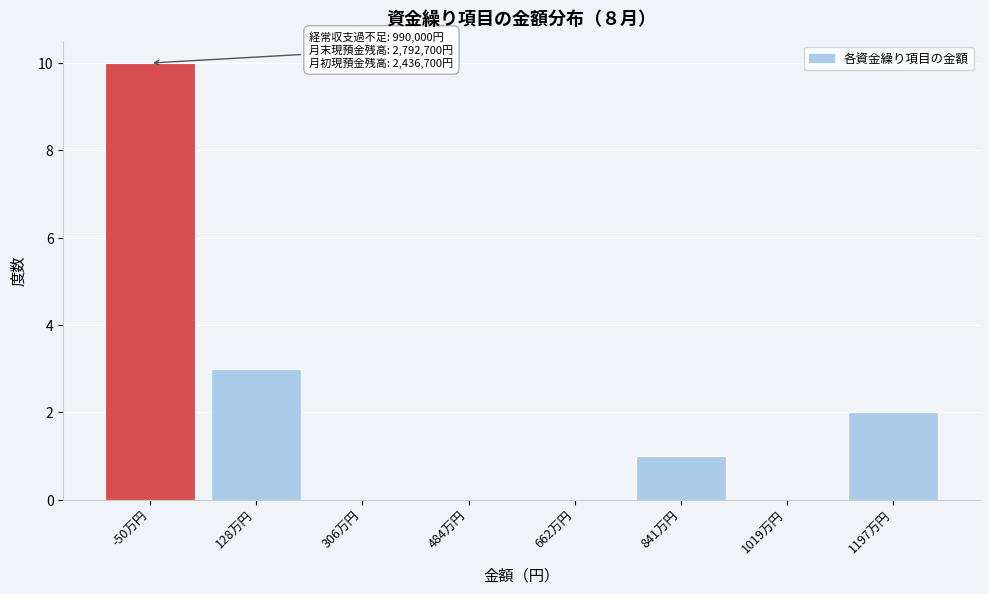

Reading right to left, transcribe all the data shown in this chart.

1197万円=2	1019万円=0	841万円=1	662万円=0	484万円=0	306万円=0	128万円=3	-50万円=10